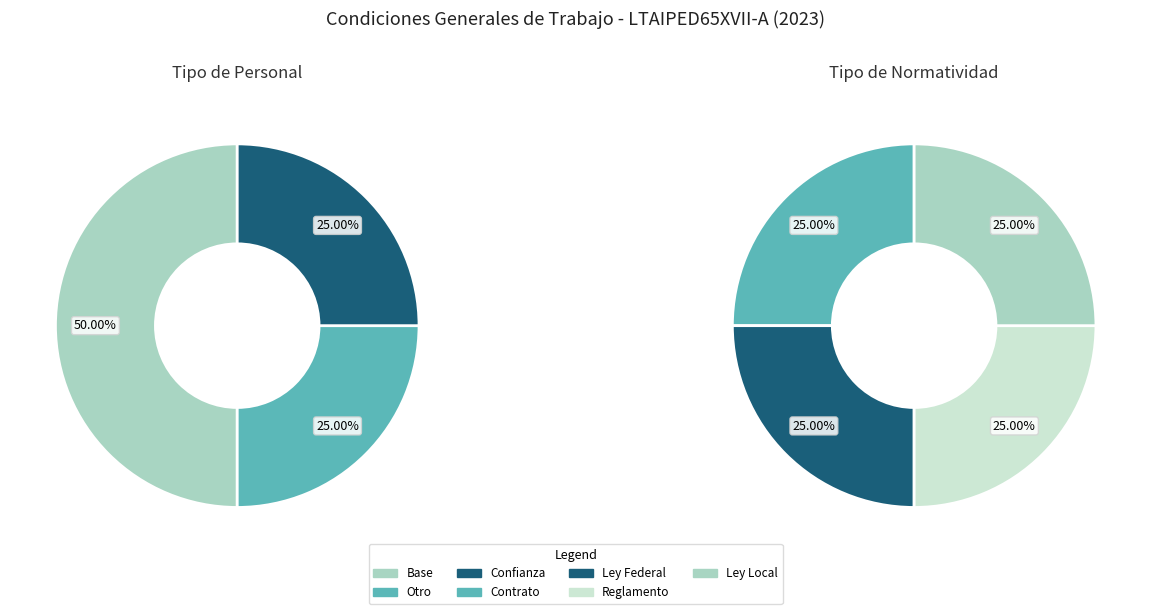

How much of the chart is everything except 1?

75.0%